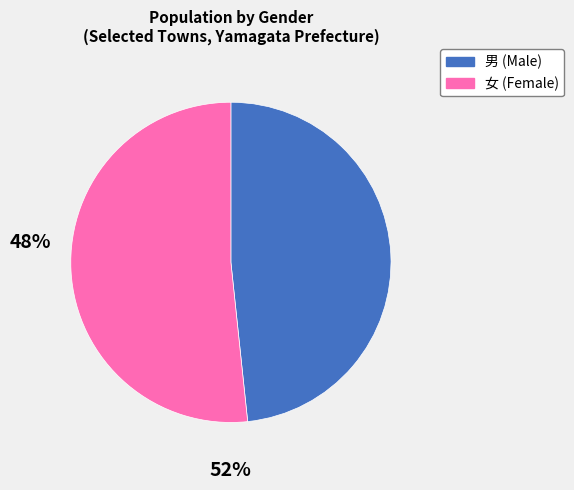

Is there a majority slice in this chart?

Yes